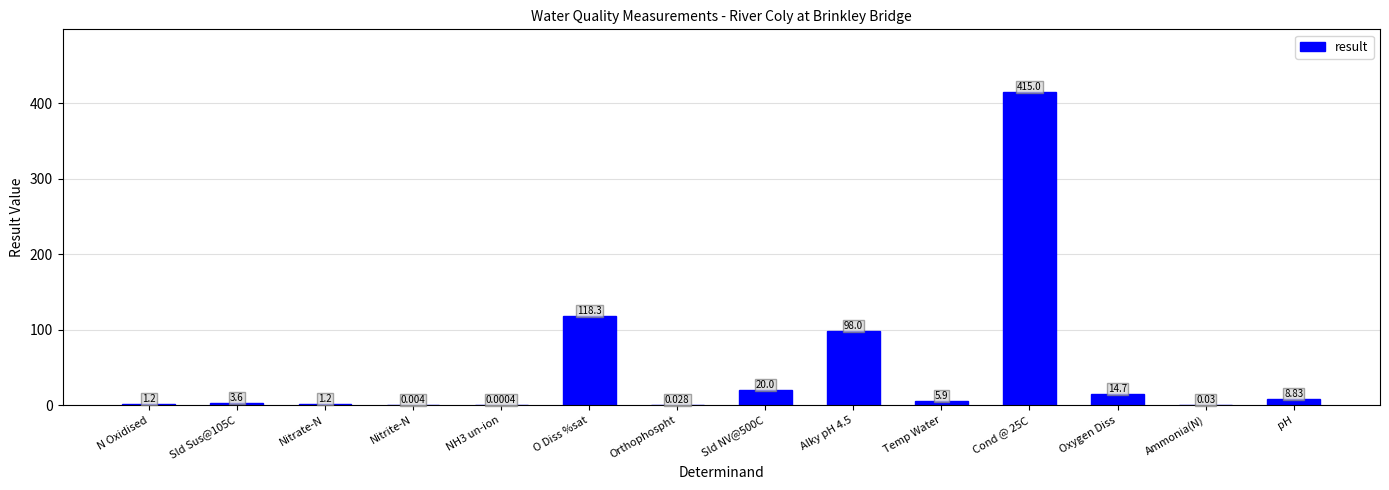

Where does the data first go above 5?

O Diss %sat